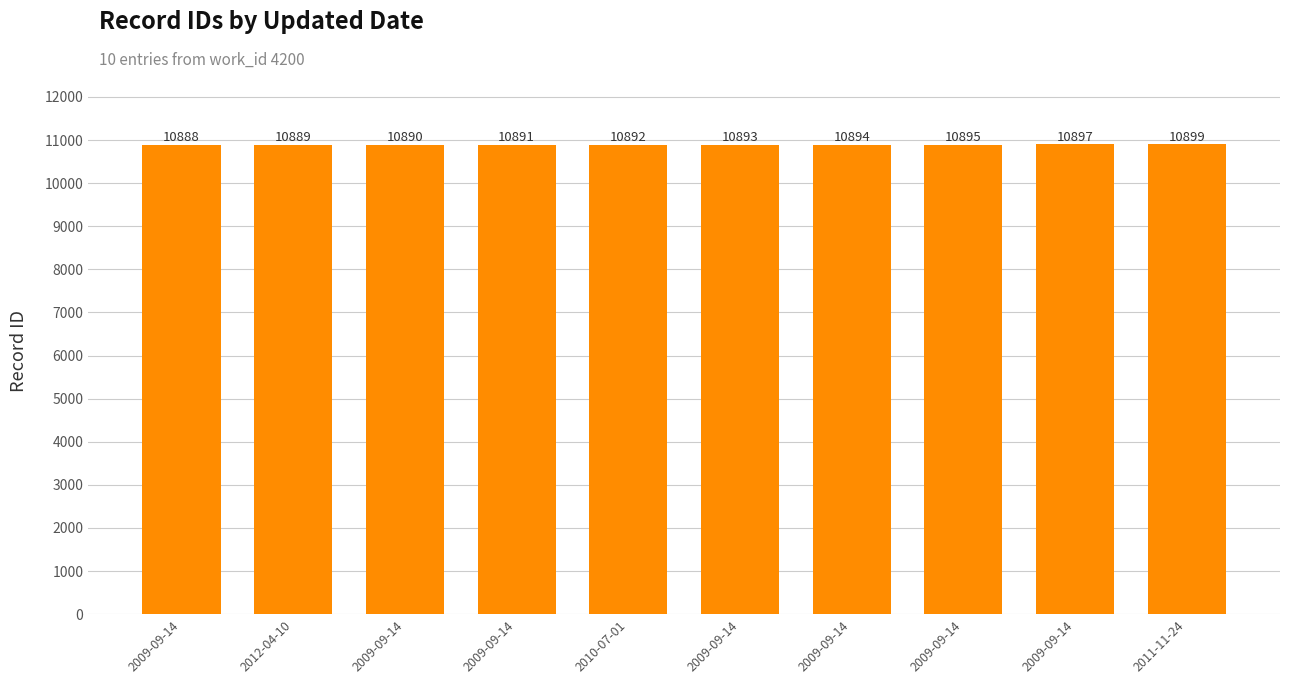

Does the chart contain any negative values?

No